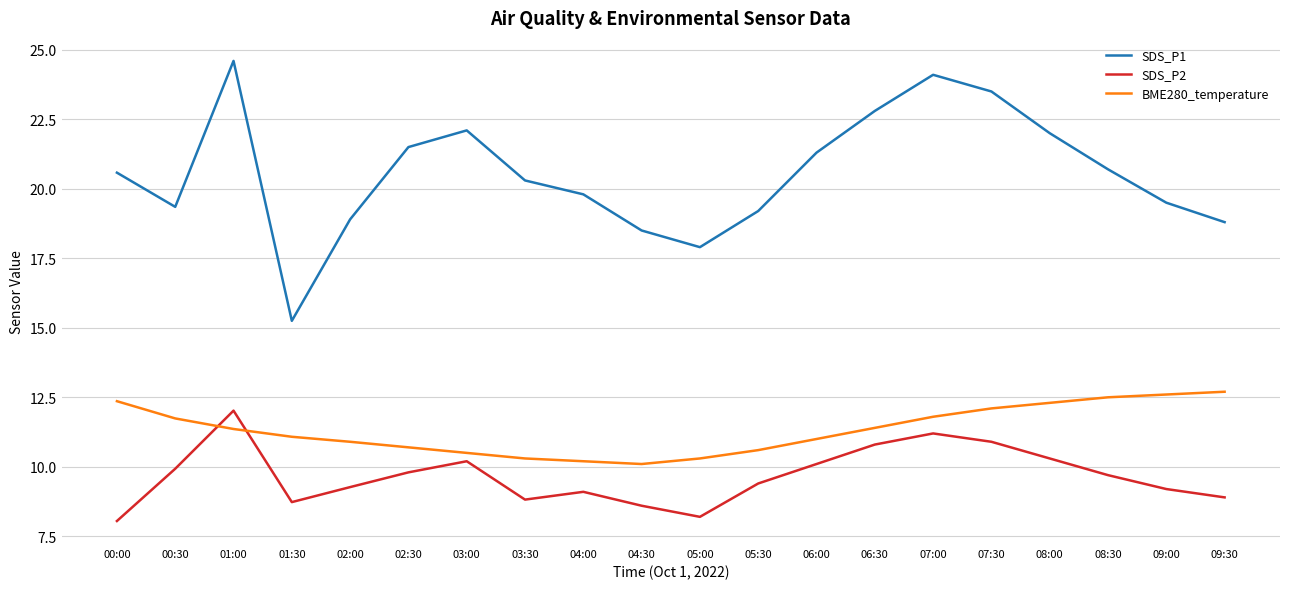

What is the sum of all SDS_P1 values?

410.7